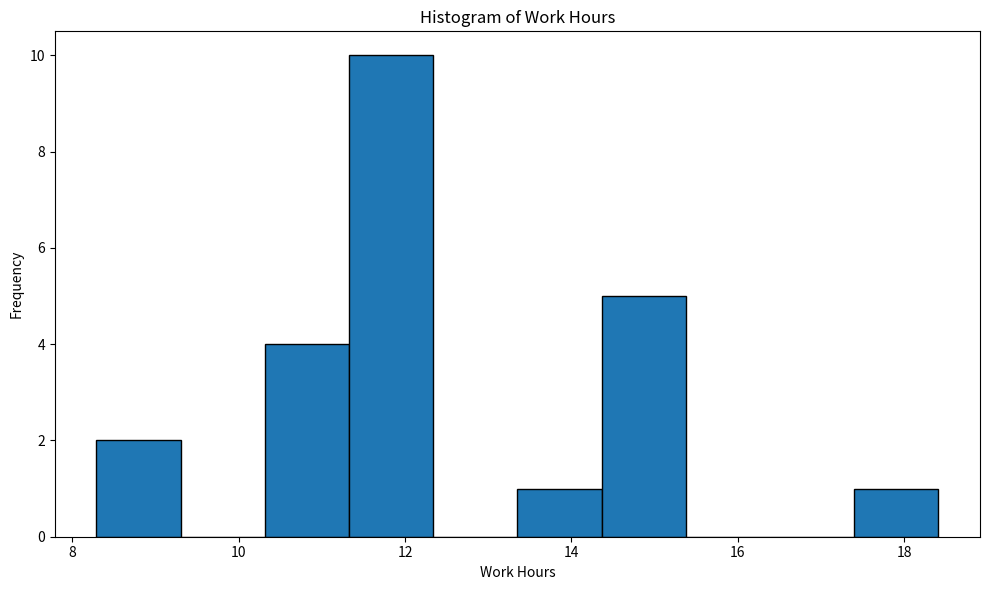

How tall is the bar that spans 14.4 to 15.4 on the x-axis? Neither the bar edges nor the heights are printed on the chart, so give them approximately, as read against the axes.

5